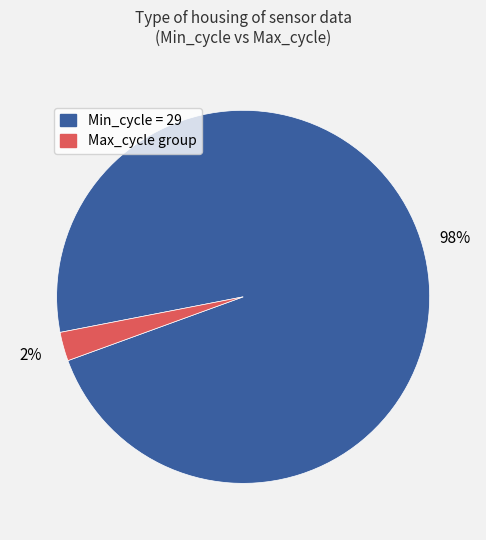

To the nearest percent, what is the average slice percentage?

50%